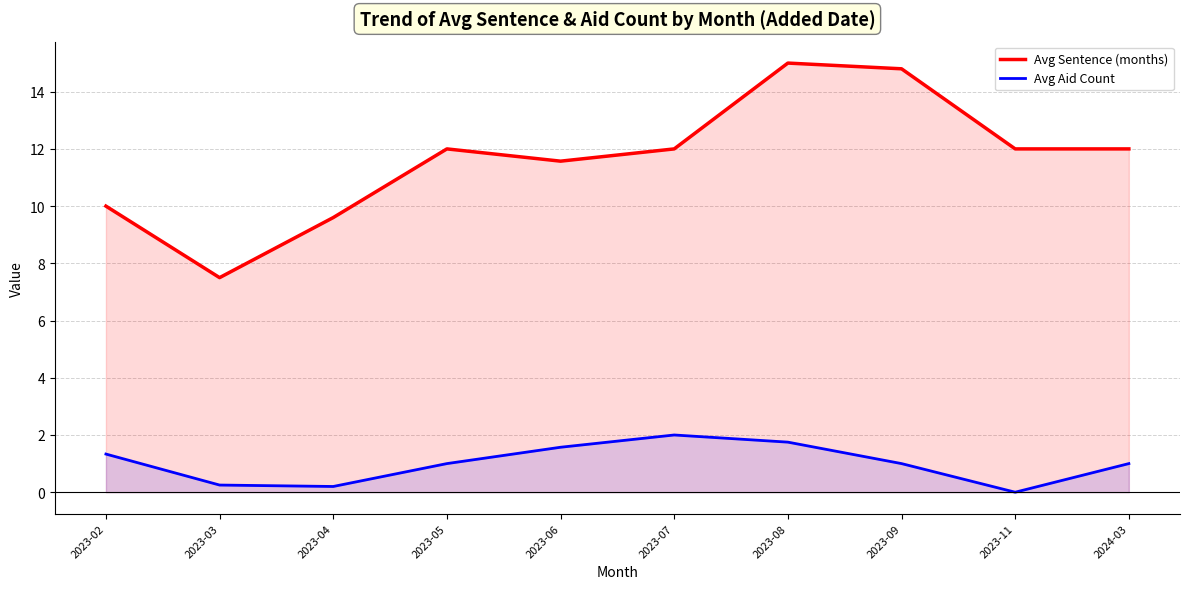

Does the chart have visible grid lines?

Yes